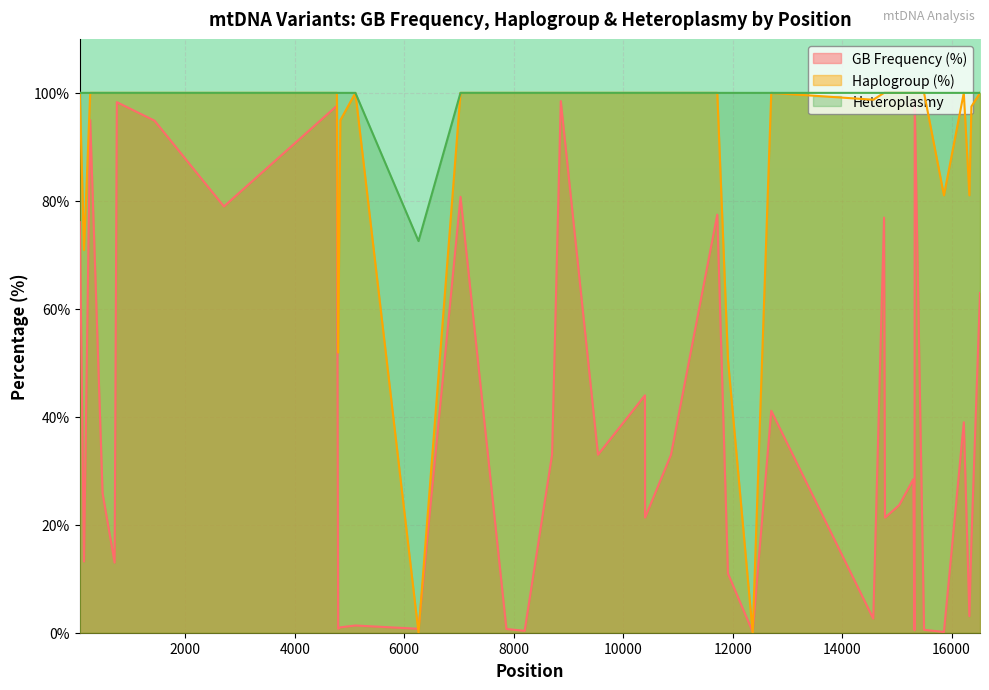

What are all the series names shown in the legend?

GB Frequency (%), Haplogroup (%), Heteroplasmy